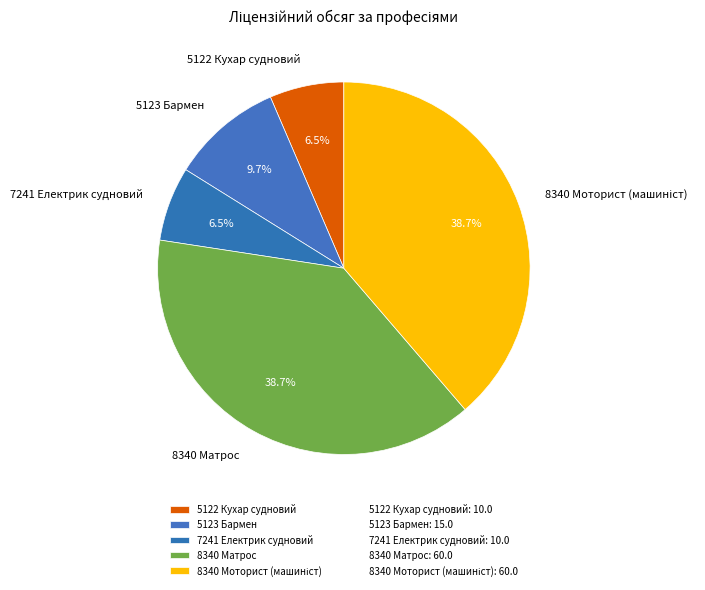

Do 5122 Кухар судновий and 7241 Електрик судновий together represent more than half of the pie?

No